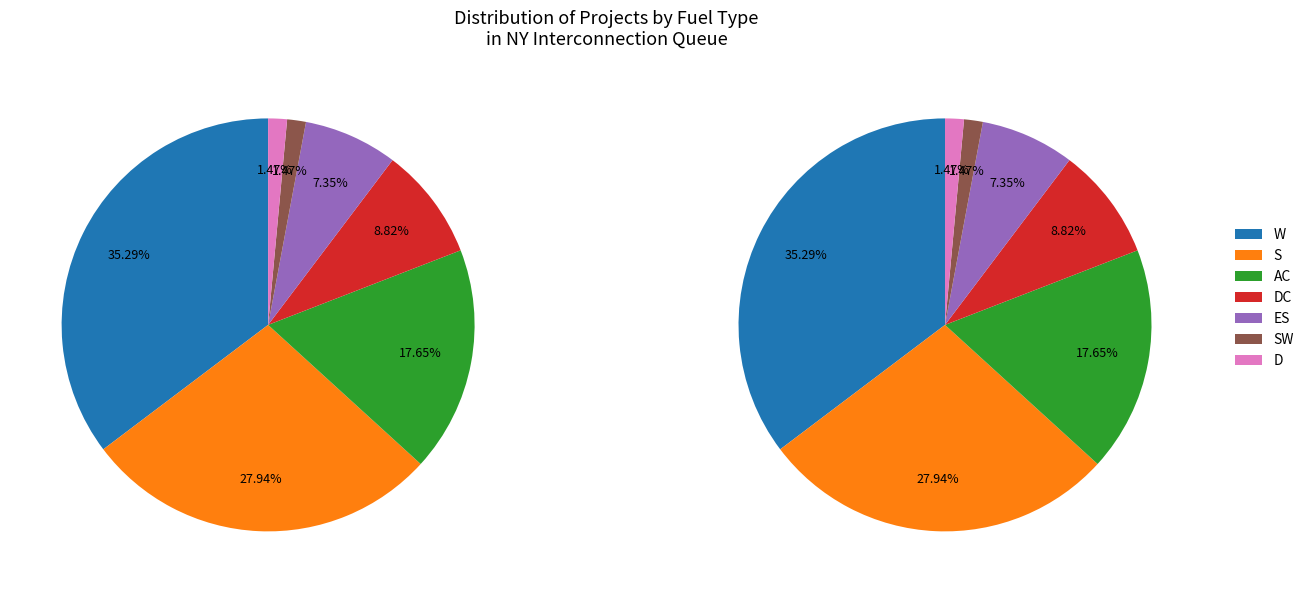

The DC slice represents 9% of the pie. True or false?

True